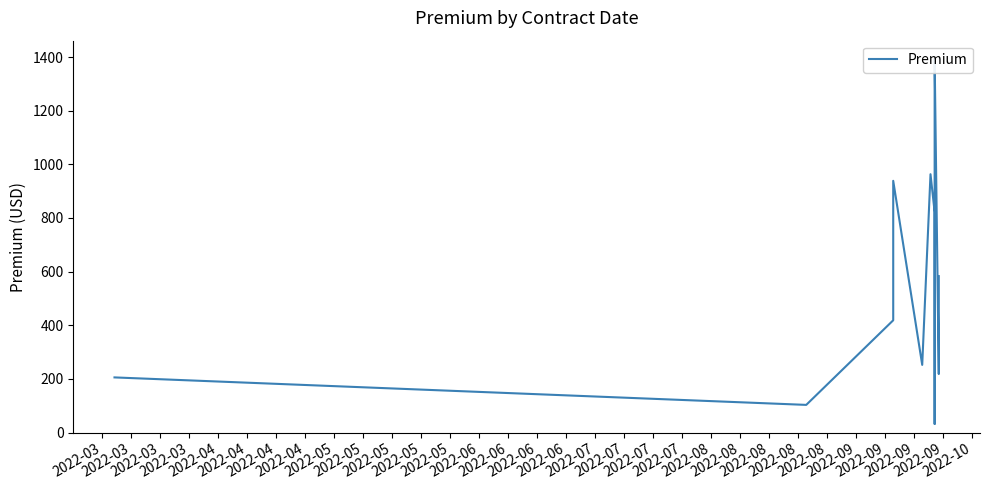

Reading right to left, transcribe all the data shown in this chart.

583.1	396.6	298.5	273.0	218.1	1393.0	1029.0	32.2	822.0	963.1	252.2	938.5	418.5	418.5	103.0	205.5